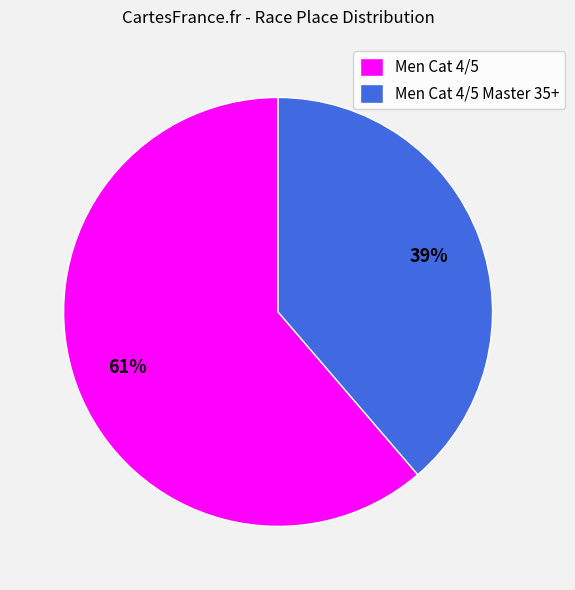

Is there any slice that represents more than half of the pie?

Yes